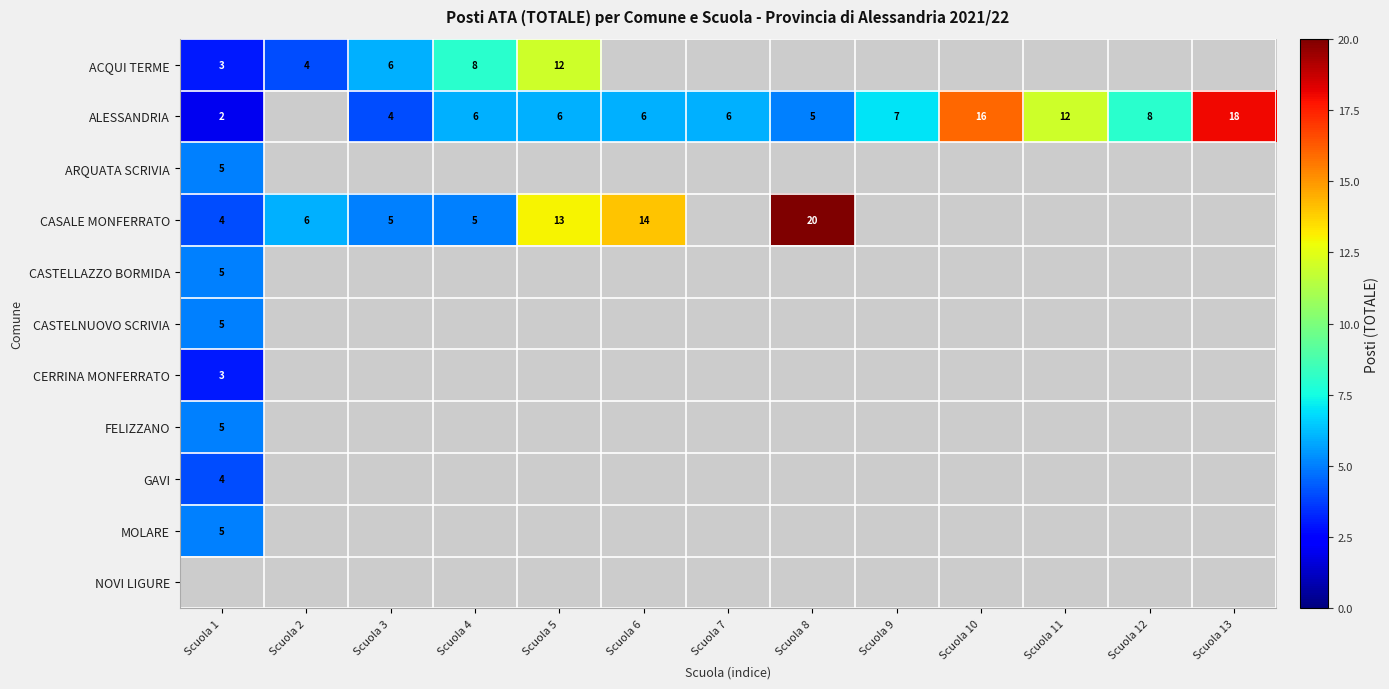

True or false: CASALE MONFERRATO has a value of 6.2 at Scuola 1.

False